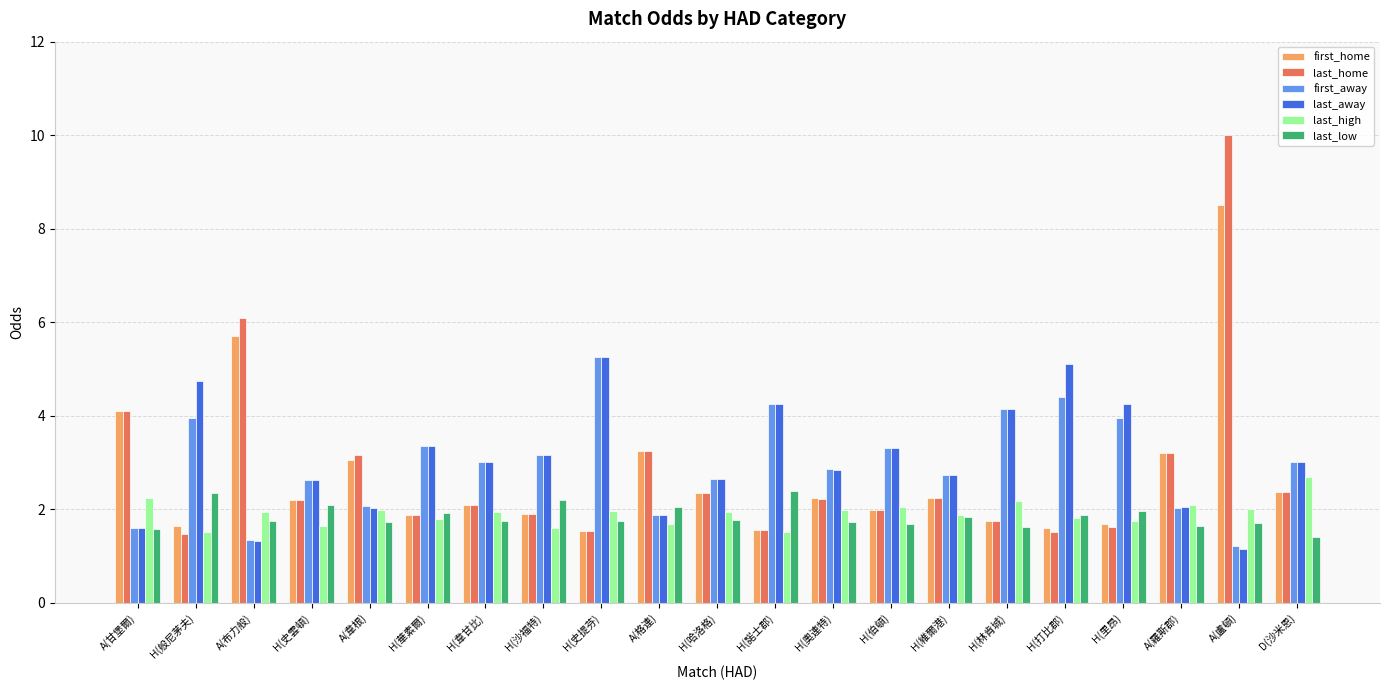

Which series changed the most between H(般尼茅夫) and H(華素爾)?

last_away